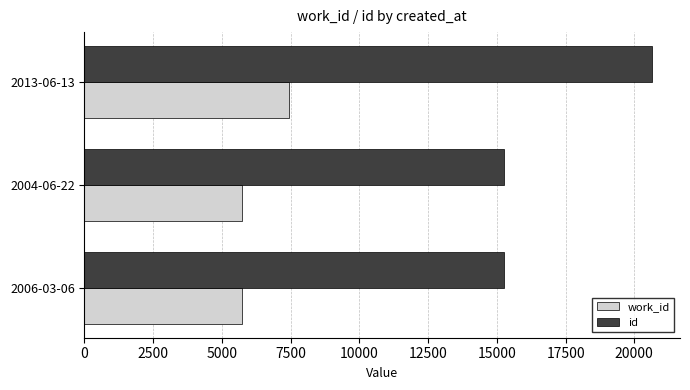

The value of id at 2006-03-06 is 6987. True or false?

False